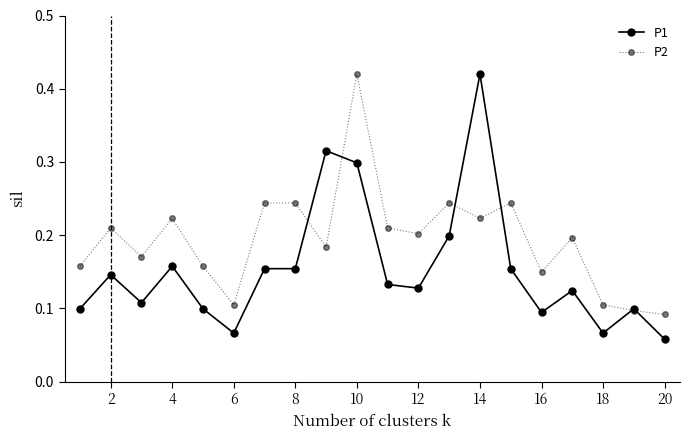

Which series has the largest range (max minus min)?

P1